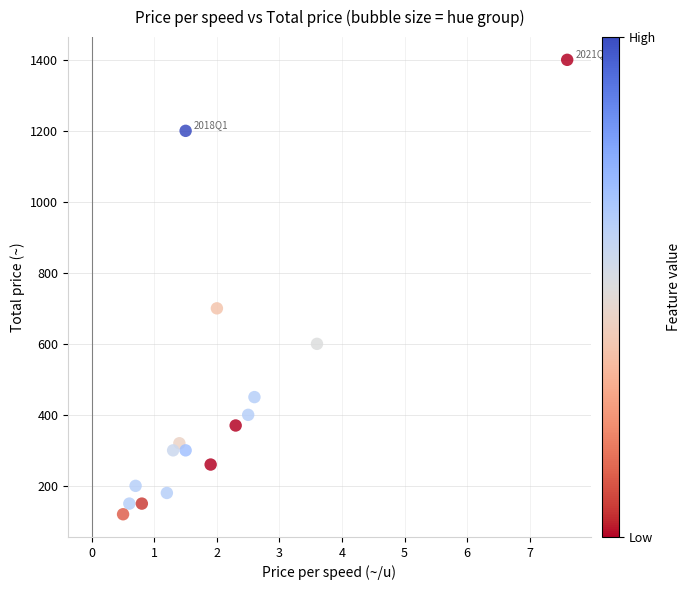

What is the range of Y values (max minus min)?

1280